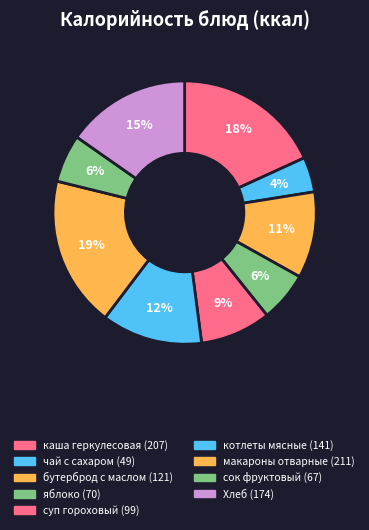

How many segments does this pie chart have?

9